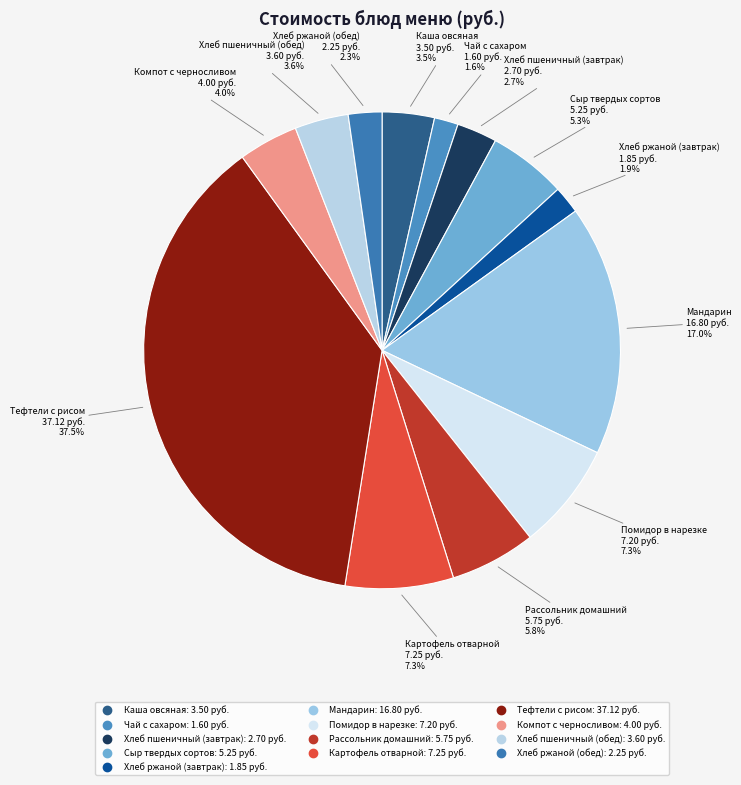

What is the ratio of the value at Мандарин to the value at Хлеб пшеничный (обед)?

4.7